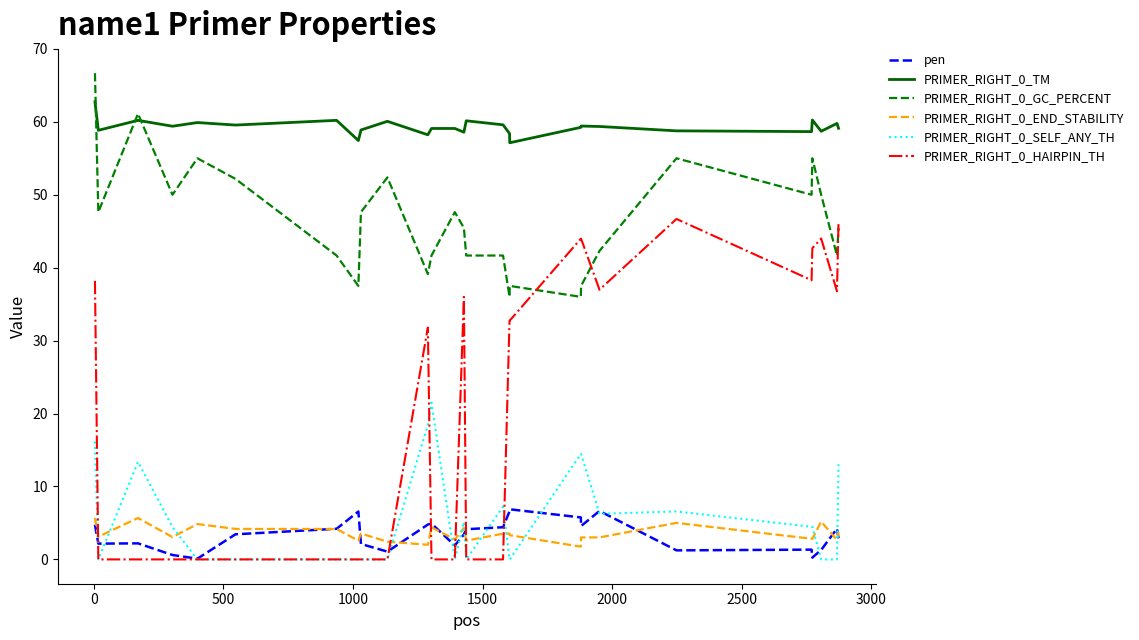

Which series has the widest spread of values?

PRIMER_RIGHT_0_HAIRPIN_TH